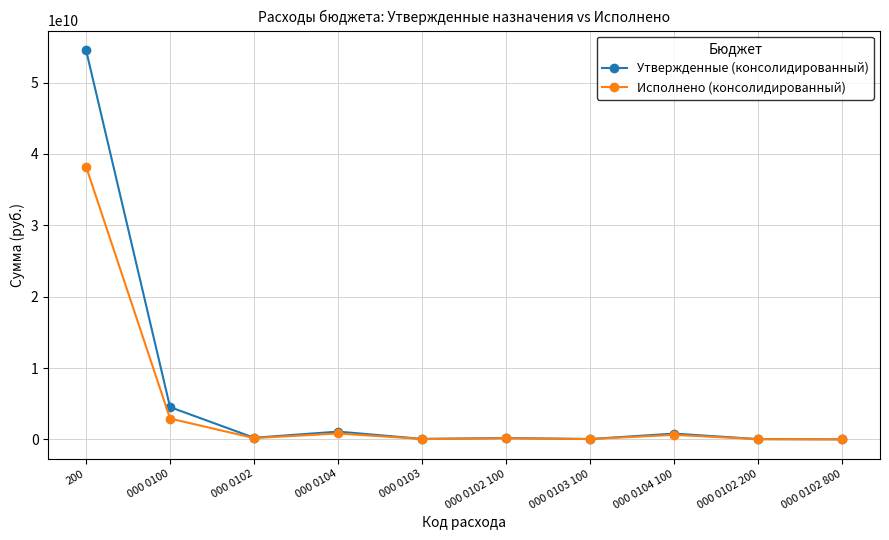

What are all the series names shown in the legend?

Утвержденные (консолидированный), Исполнено (консолидированный)